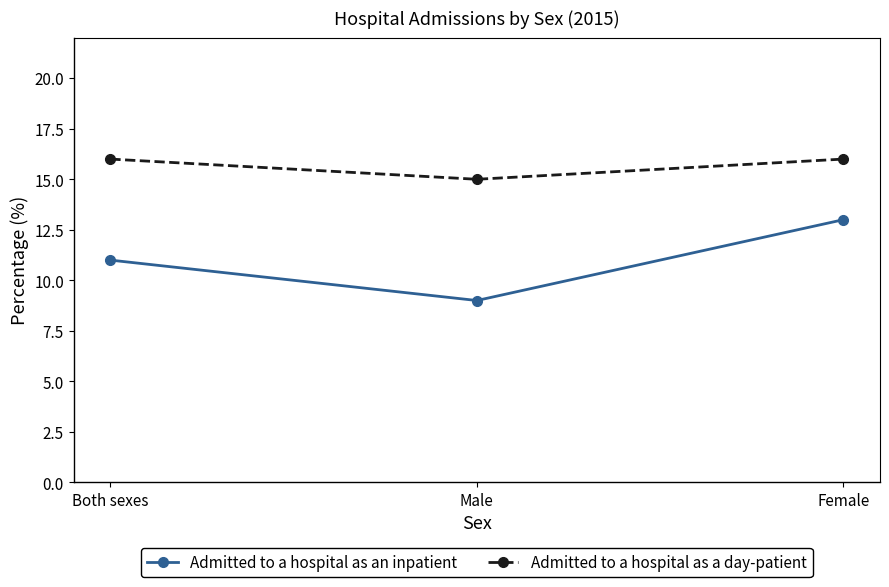

What is the label of the 3rd point from the right?

Both sexes